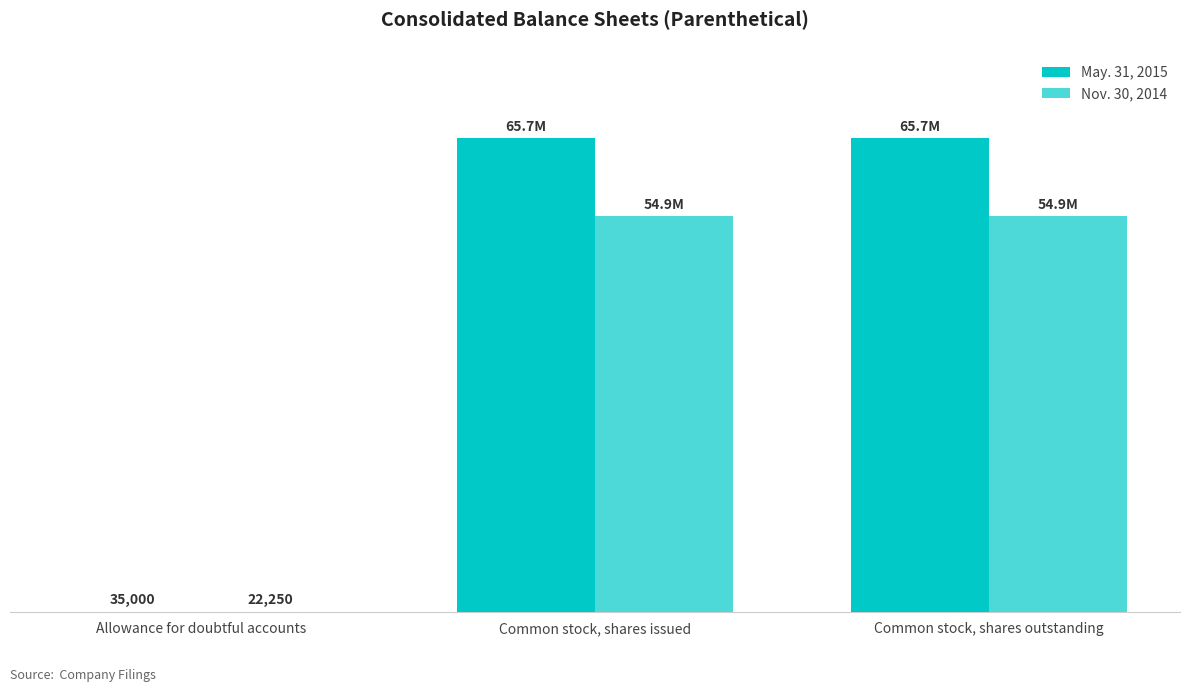

How many May. 31, 2015 values are between 35000 and 65710864?

3